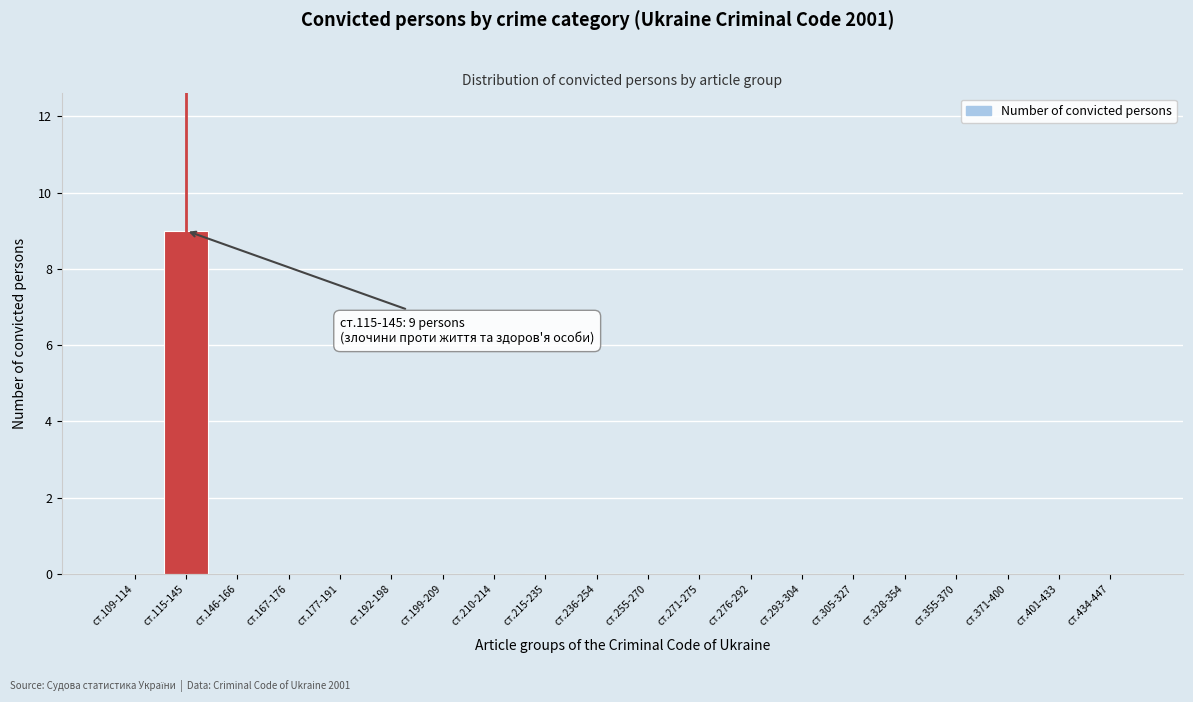

Reading right to left, list all the values displayed in this chart.

ст.434-447=0	ст.401-433=0	ст.371-400=0	ст.355-370=0	ст.328-354=0	ст.305-327=0	ст.293-304=0	ст.276-292=0	ст.271-275=0	ст.255-270=0	ст.236-254=0	ст.215-235=0	ст.210-214=0	ст.199-209=0	ст.192-198=0	ст.177-191=0	ст.167-176=0	ст.146-166=0	ст.115-145=9	ст.109-114=0